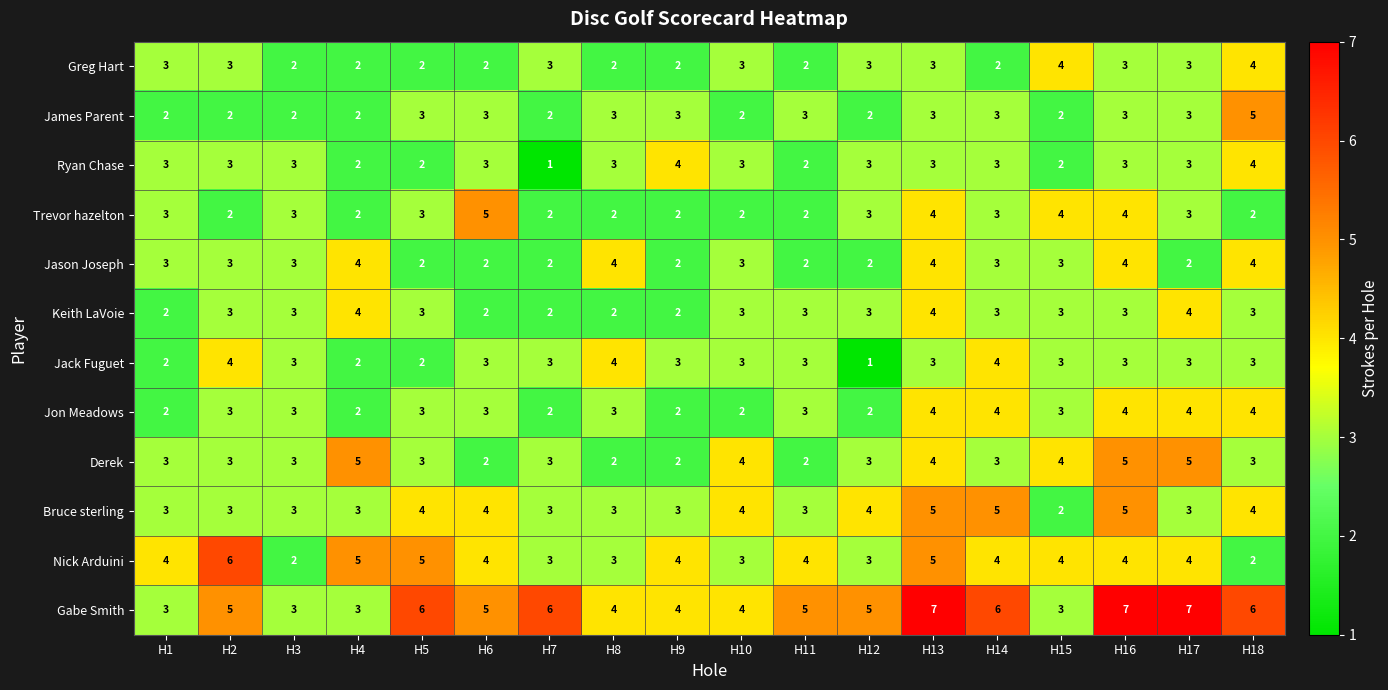

The Jack Fuguet series shows 1 at H12. True or false?

True